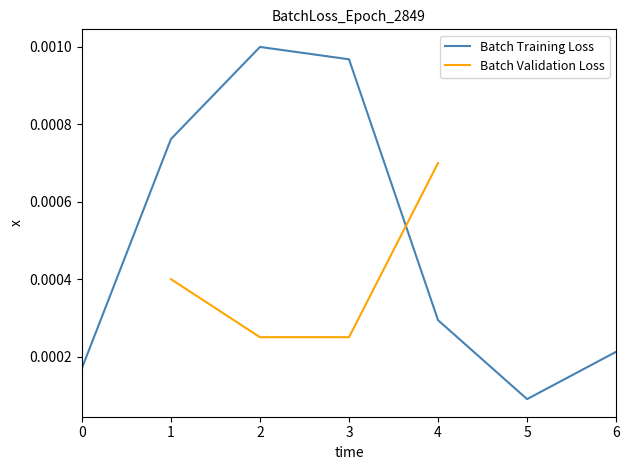

At which label is Batch Training Loss closest to 0?

5